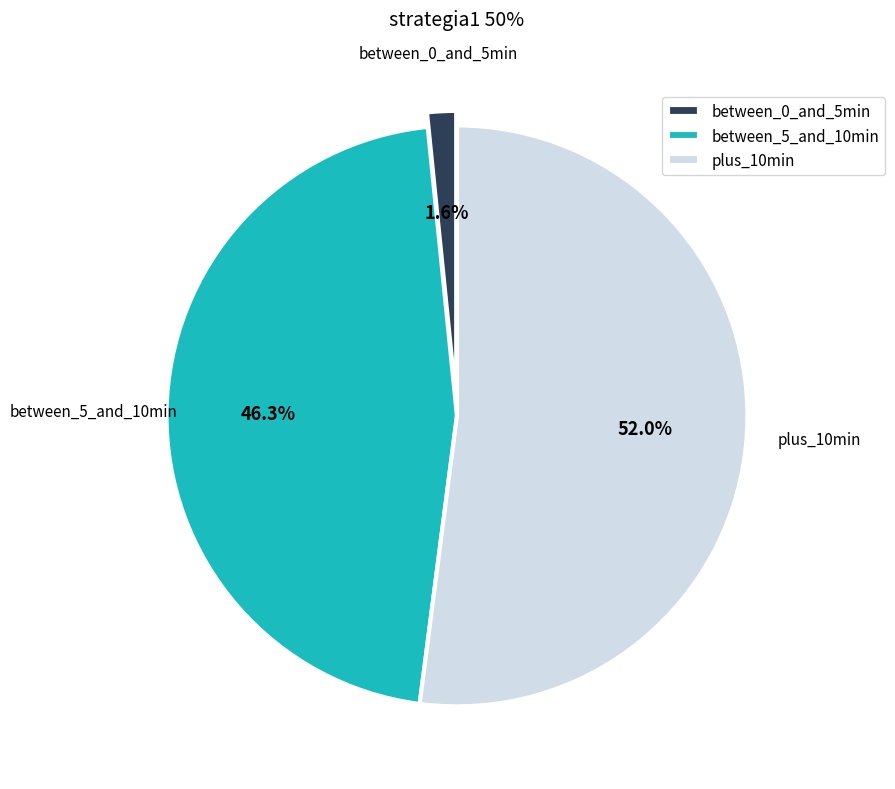

What is the total percentage of plus_10min and between_5_and_10min?

98.4%